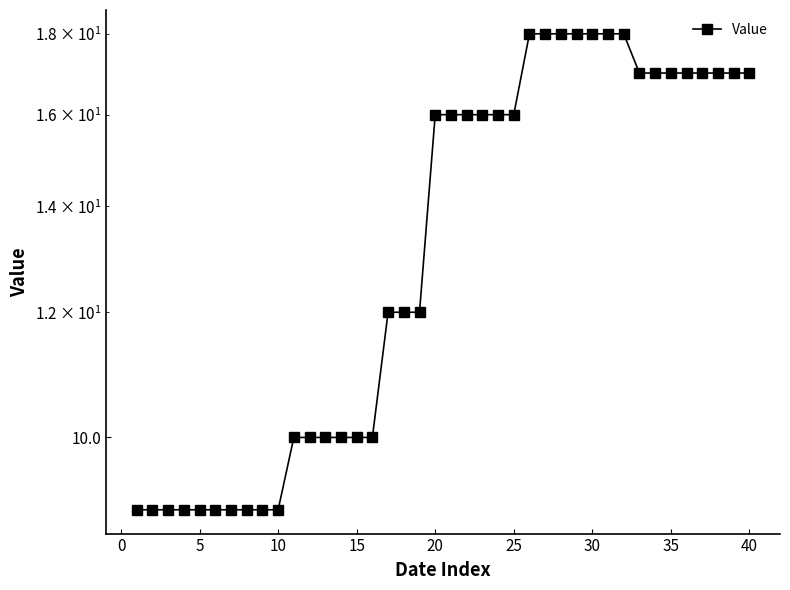

The value at 28 is 28. True or false?

False